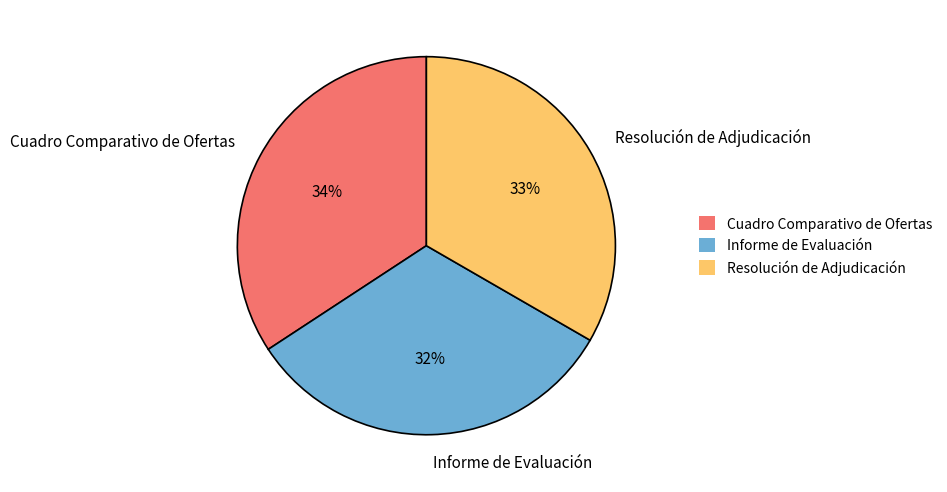

What percentage is the Informe de Evaluación slice, to the nearest percent?

32%